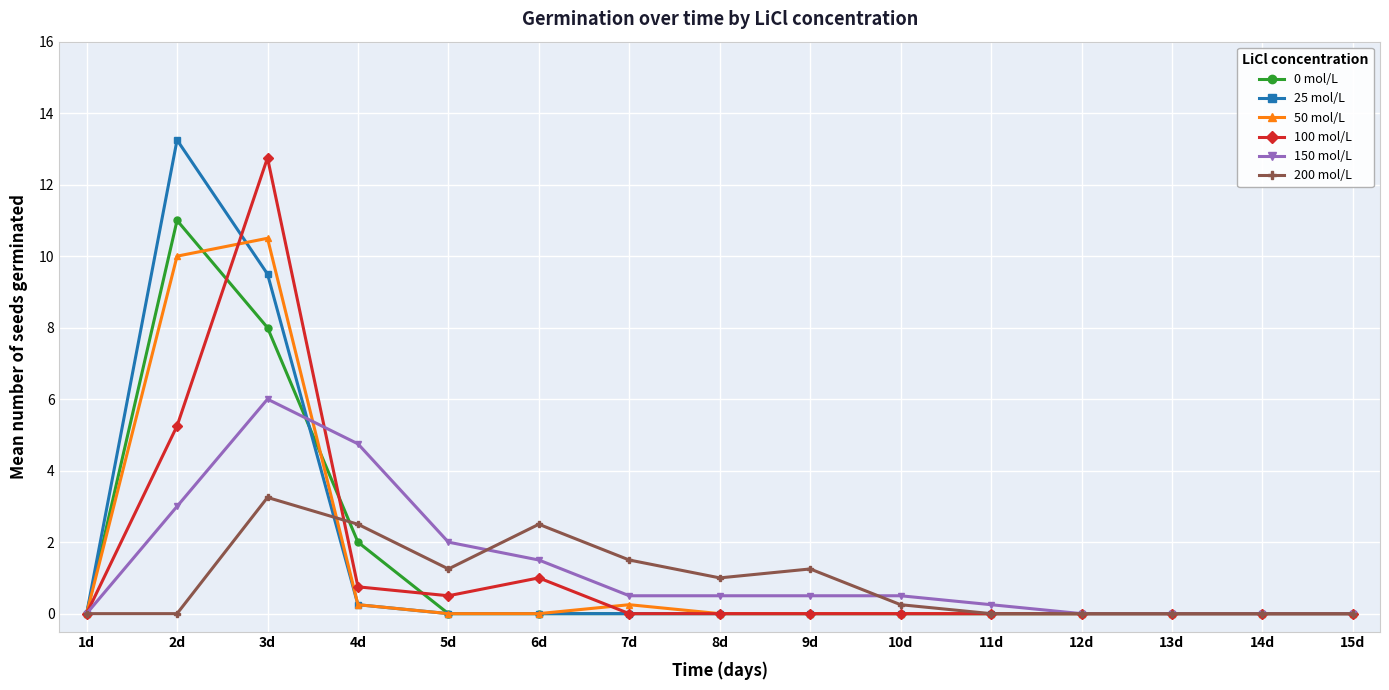

What is the label of the 3rd point from the left?

3d